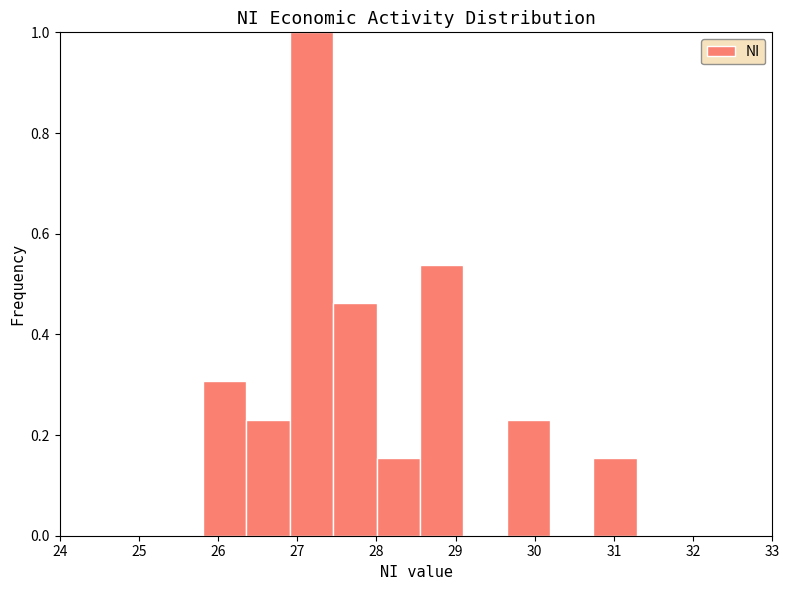

What is the height of the bar covering 27.5 to 28.0 on the x-axis? Neither the bar edges nor the heights are printed on the chart, so give them approximately, as read against the axes.

0.46